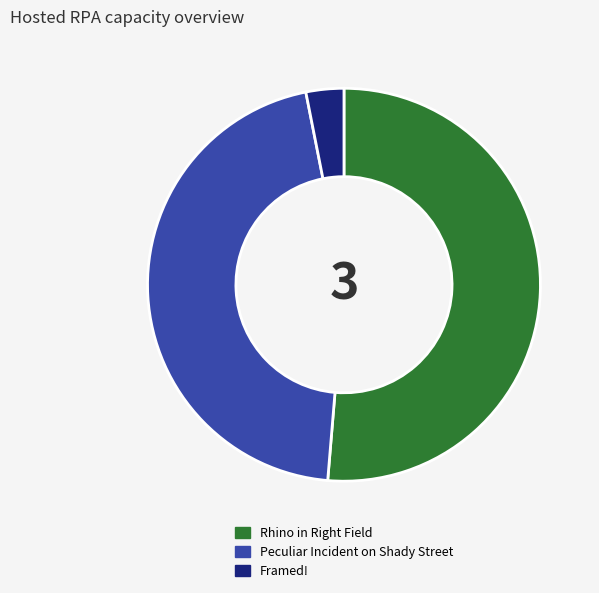

How many slices are in this pie chart?

3